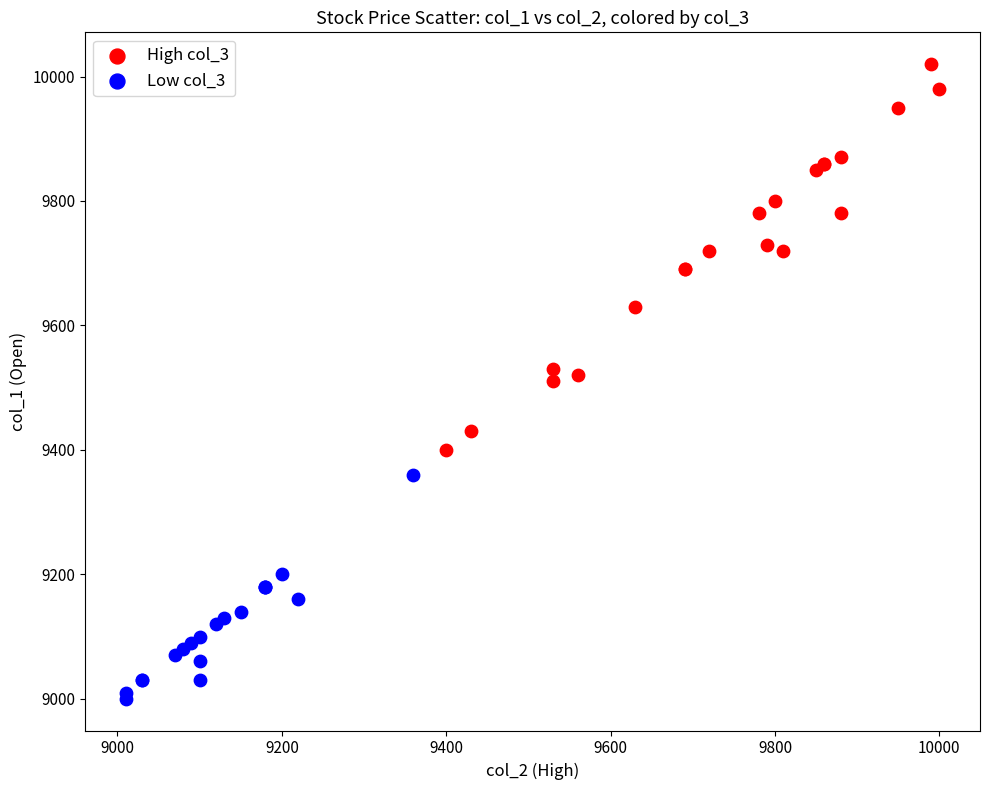

What are all the series names shown in the legend?

High col_3, Low col_3